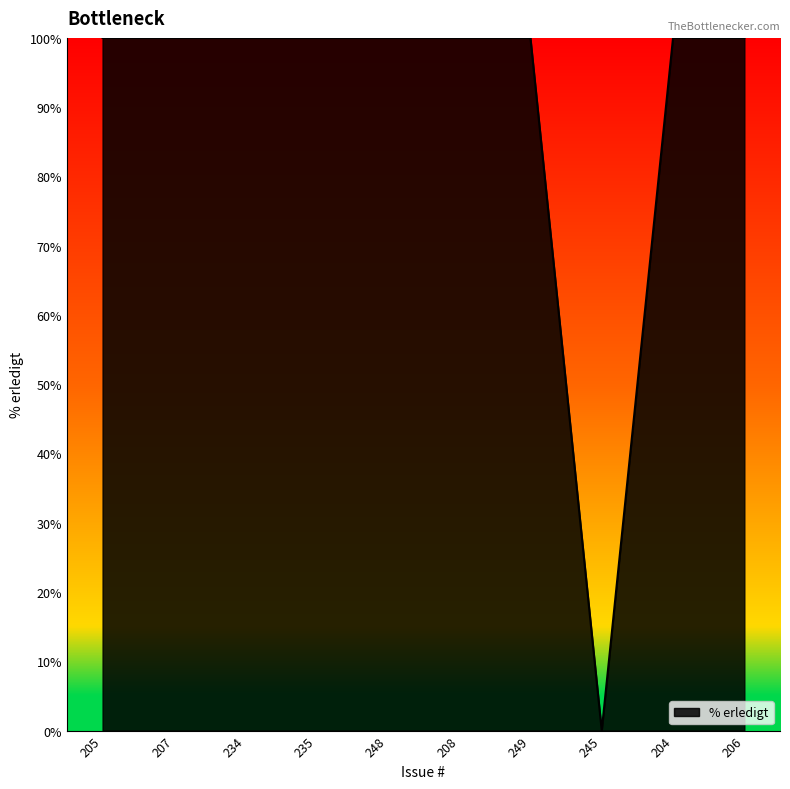

Reading left to right, extract all data points from this chart.

100	100	100	100	100	100	100	0	100	100